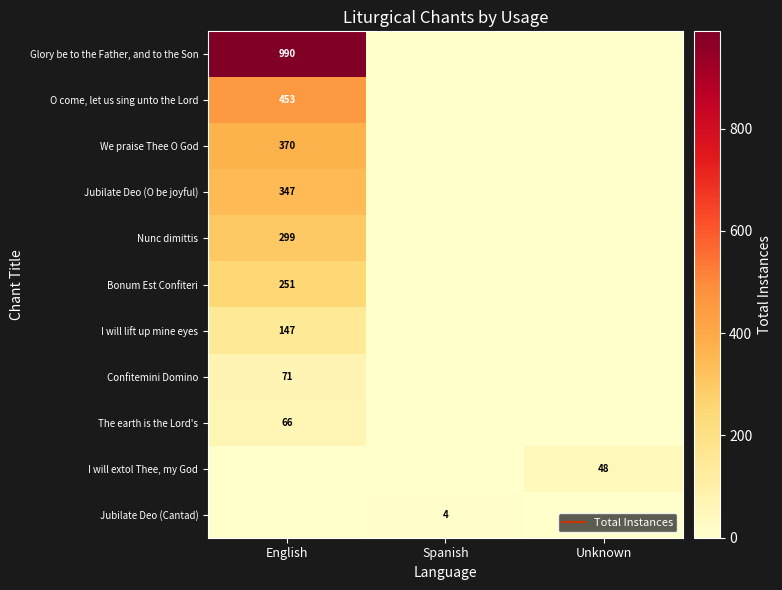

How many positive values does the Jubilate Deo (O be joyful) series have?

1